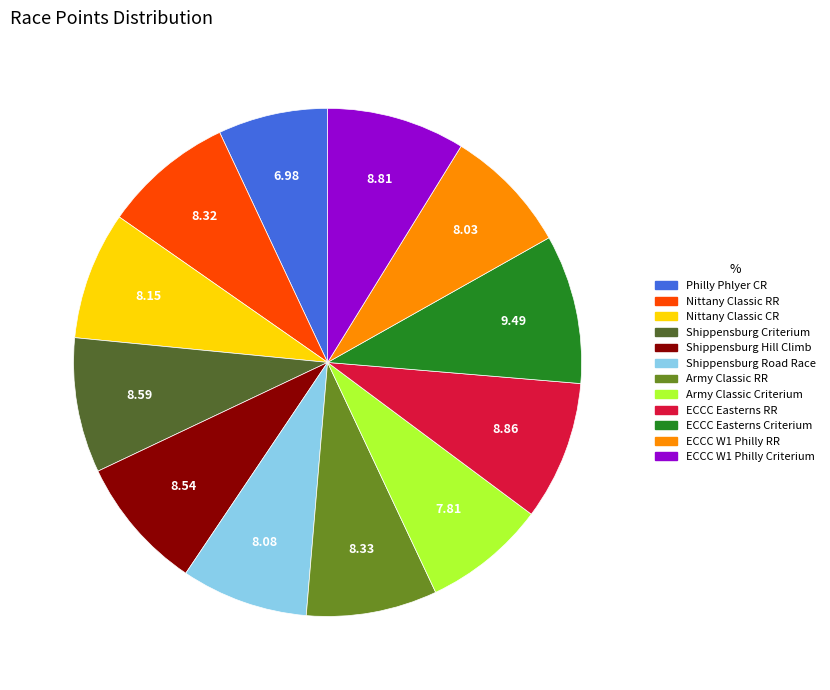

Is the sum of Philly Phlyer CR and Army Classic RR greater than half?

No